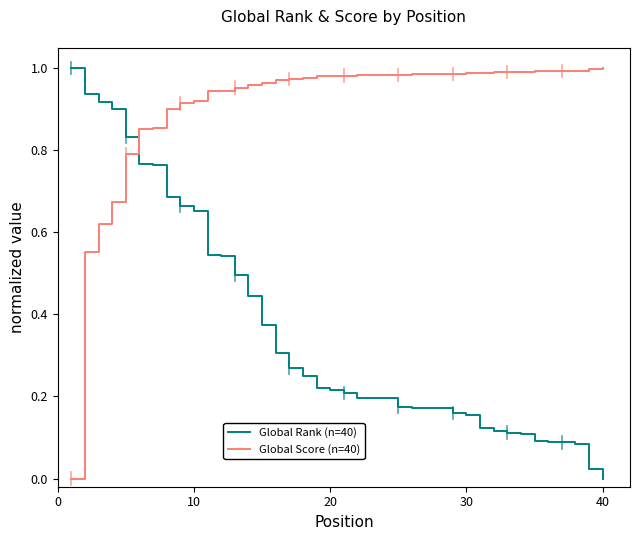

What are all the series names shown in the legend?

Global Rank (n=40), Global Score (n=40)